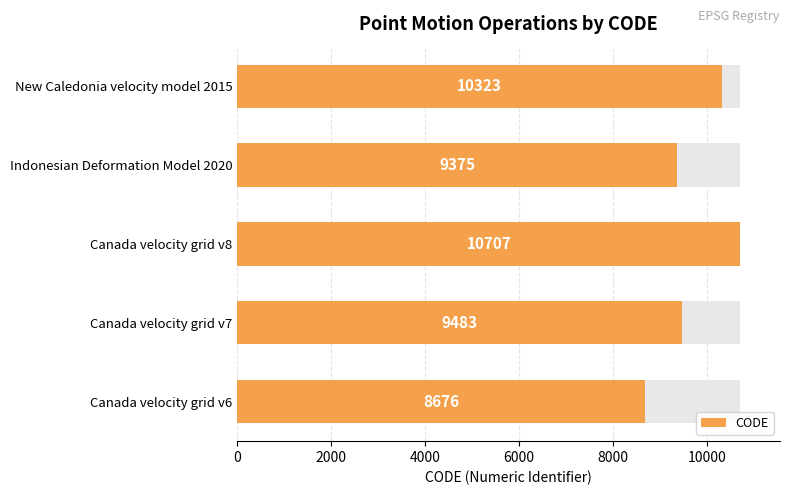

What is the ratio of the value at New Caledonia velocity model 2015 to the value at Canada velocity grid v7?

1.1